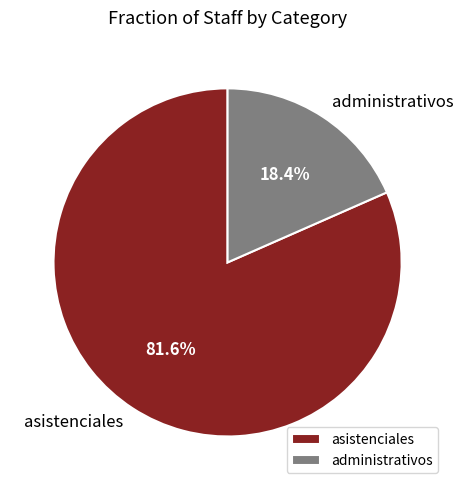

Is there any slice that represents more than half of the pie?

Yes